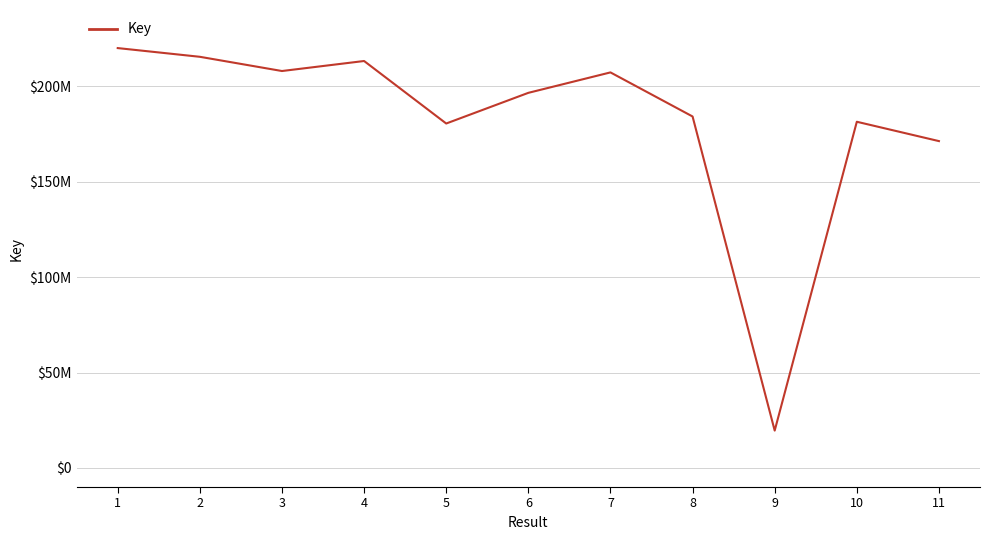

Does the chart have visible grid lines?

Yes